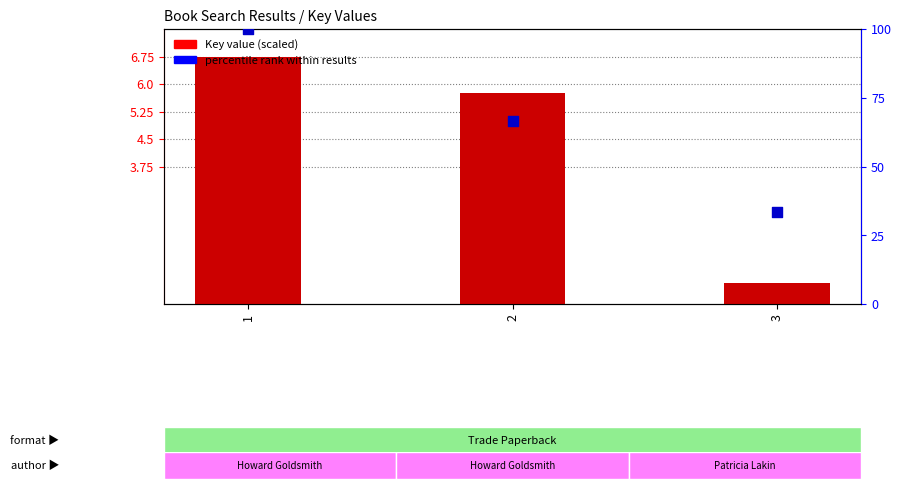

At which category is the sum across all series the highest?

1